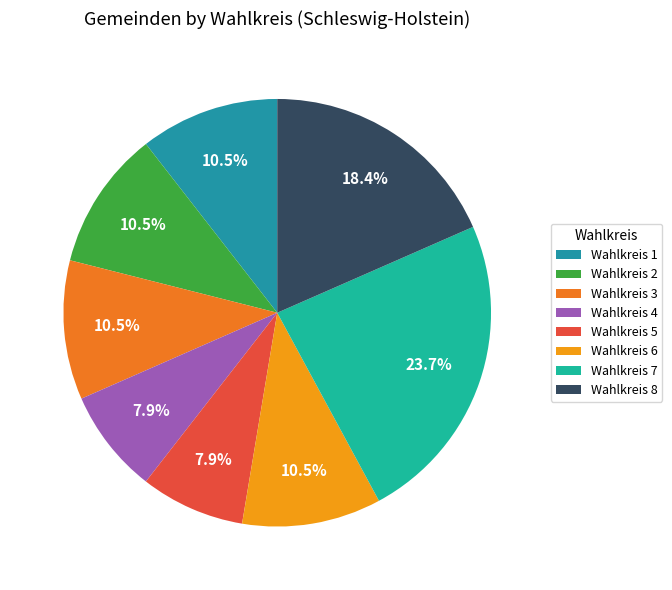

Count the number of slices in the pie.

8